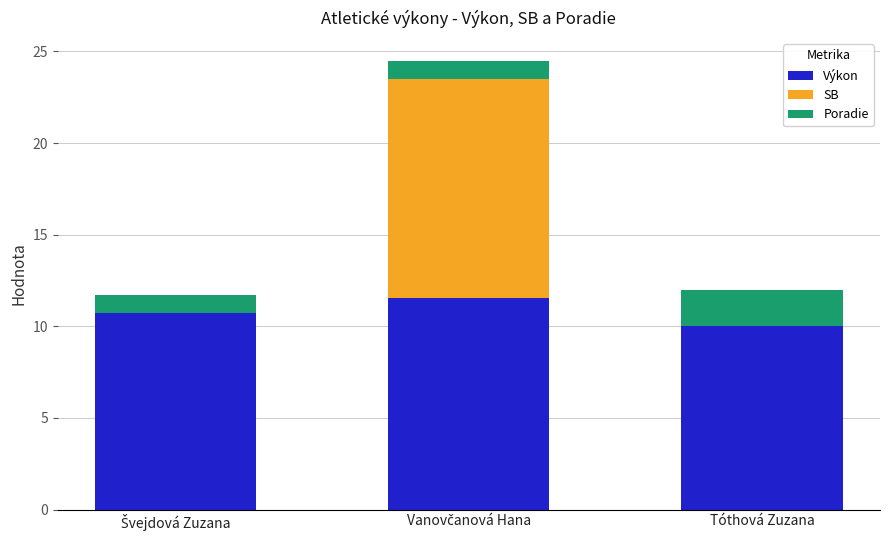

What are all the series names shown in the legend?

Výkon, SB, Poradie